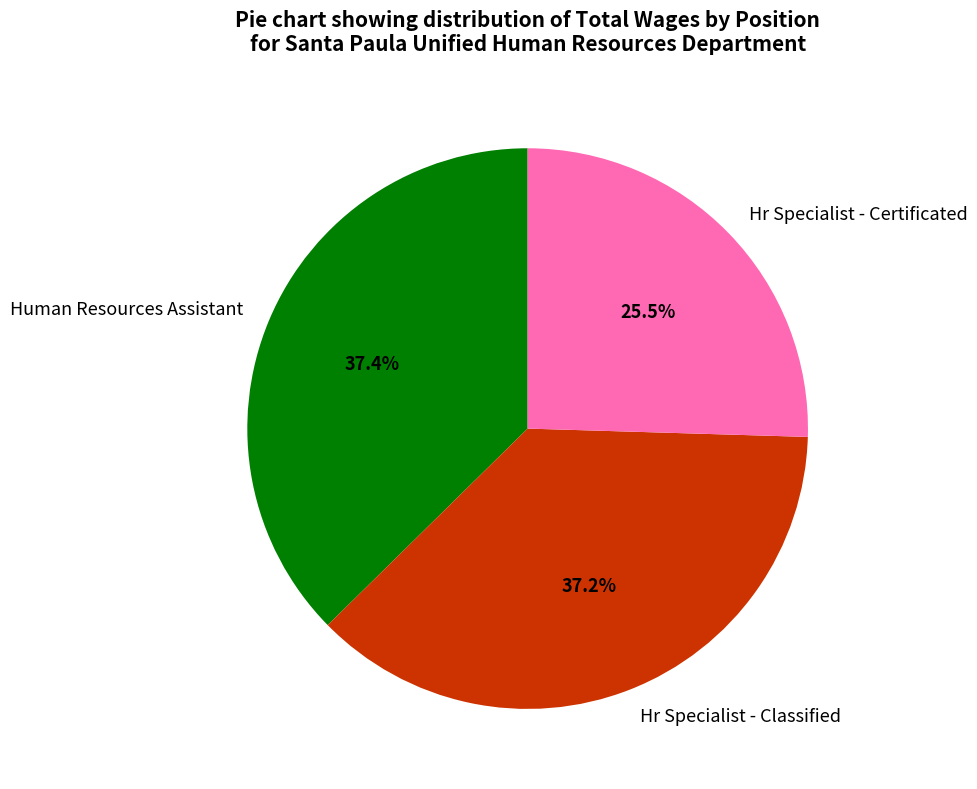

Which slice is the smallest?

Hr Specialist - Certificated